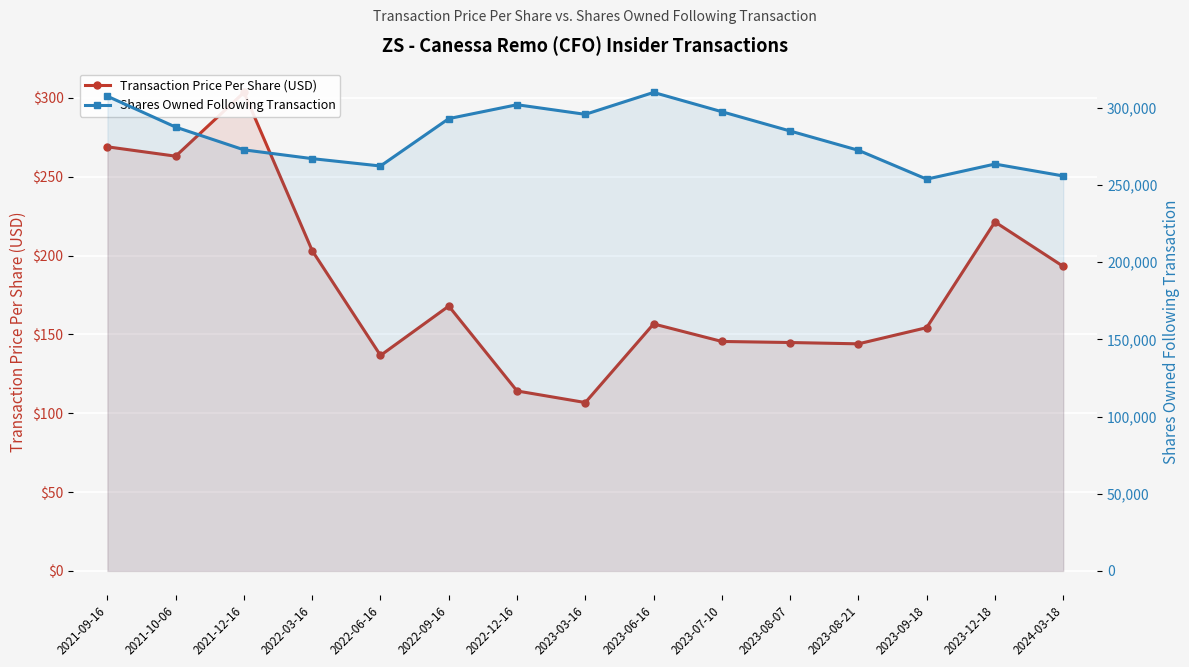

Which series has the largest total across all categories?

Shares Owned Following Transaction